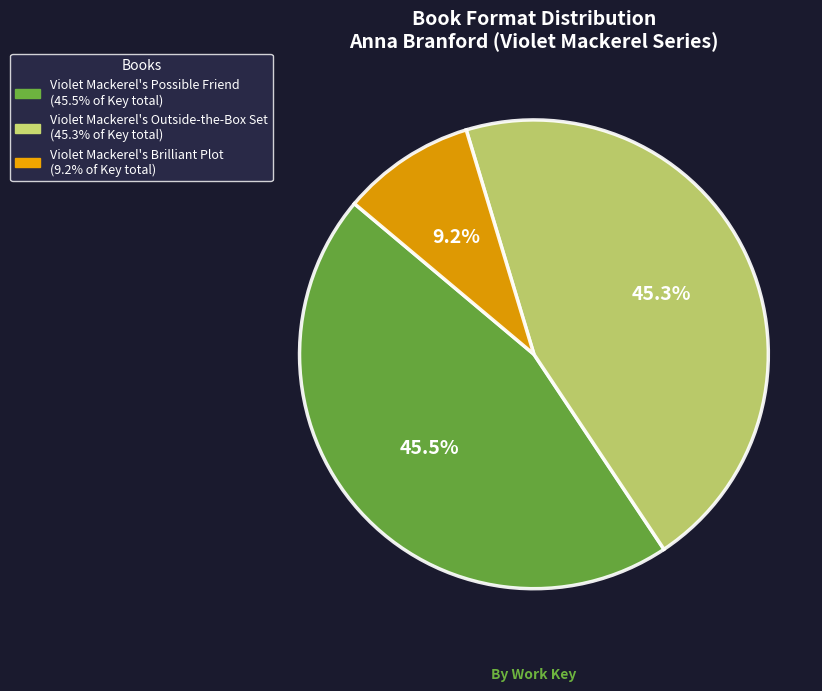

What is the total percentage of Violet Mackerel's Possible Friend and Violet Mackerel's Outside-the-Box Set?

90.8%